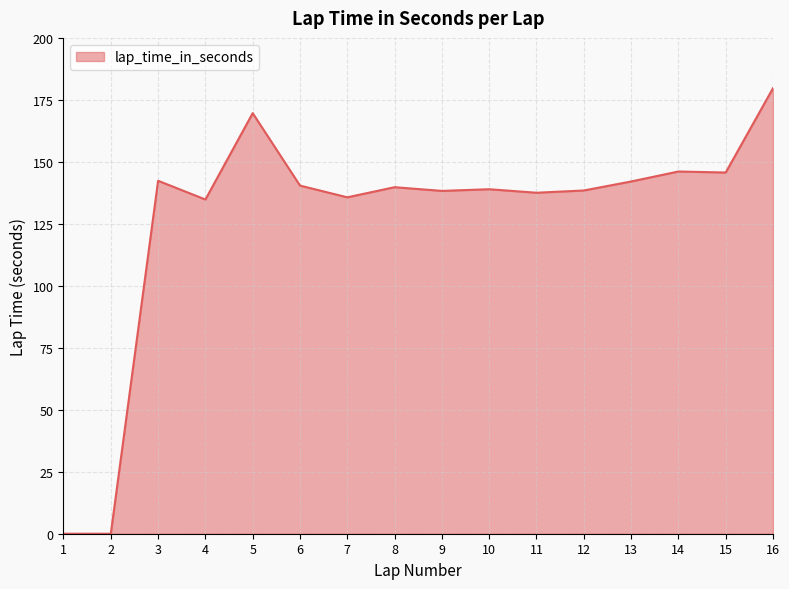

The value at 6 is 54.6. True or false?

False